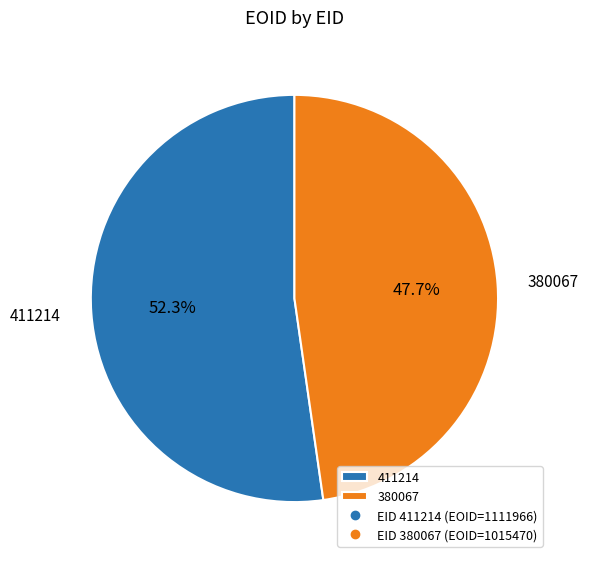

How many segments does this pie chart have?

2